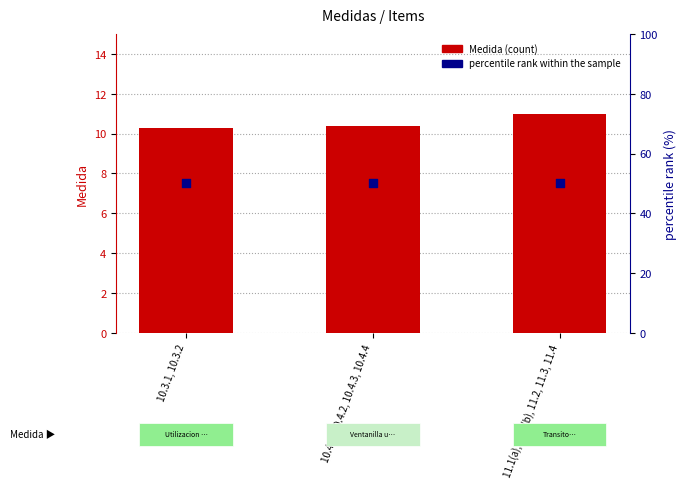

Is the value of percentile rank within the sample at 10.4.1, 10.4.2, 10.4.3, 10.4.4 greater than the value of Medida (count) at 11.1(a), 11.1(b), 11.2, 11.3, 11.4?

Yes